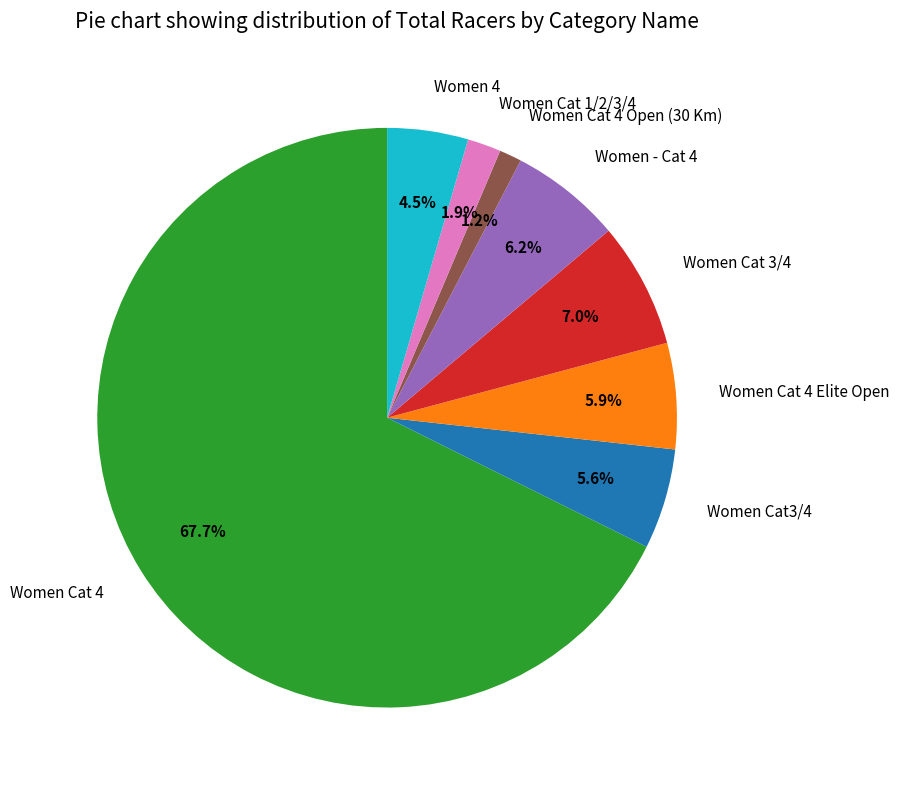

Which slice is the smallest?

Women Cat 4 Open (30 Km)